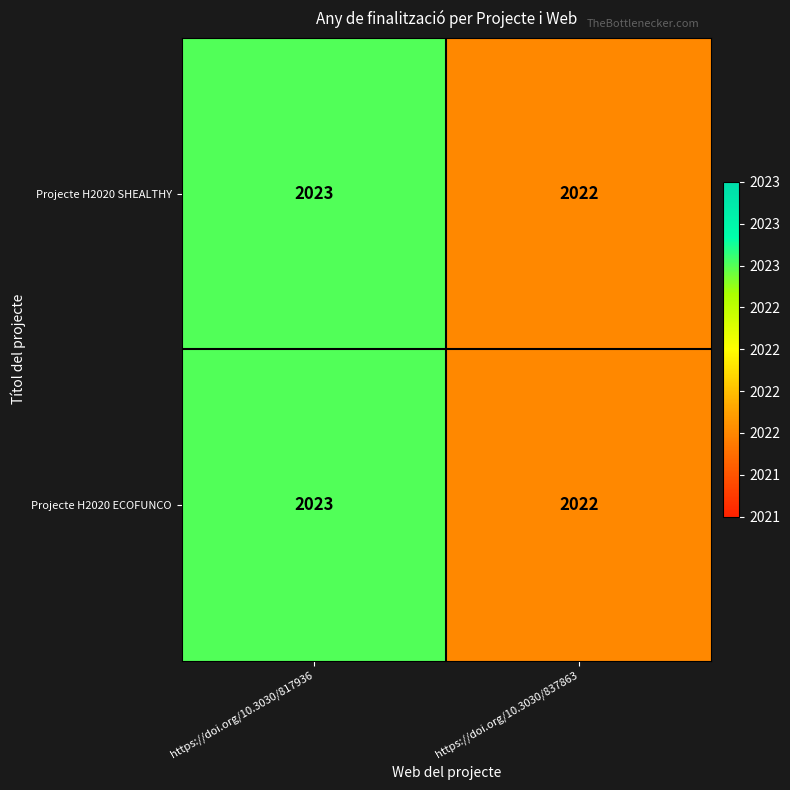

At which category is the sum across all series the highest?

https://doi.org/10.3030/817936